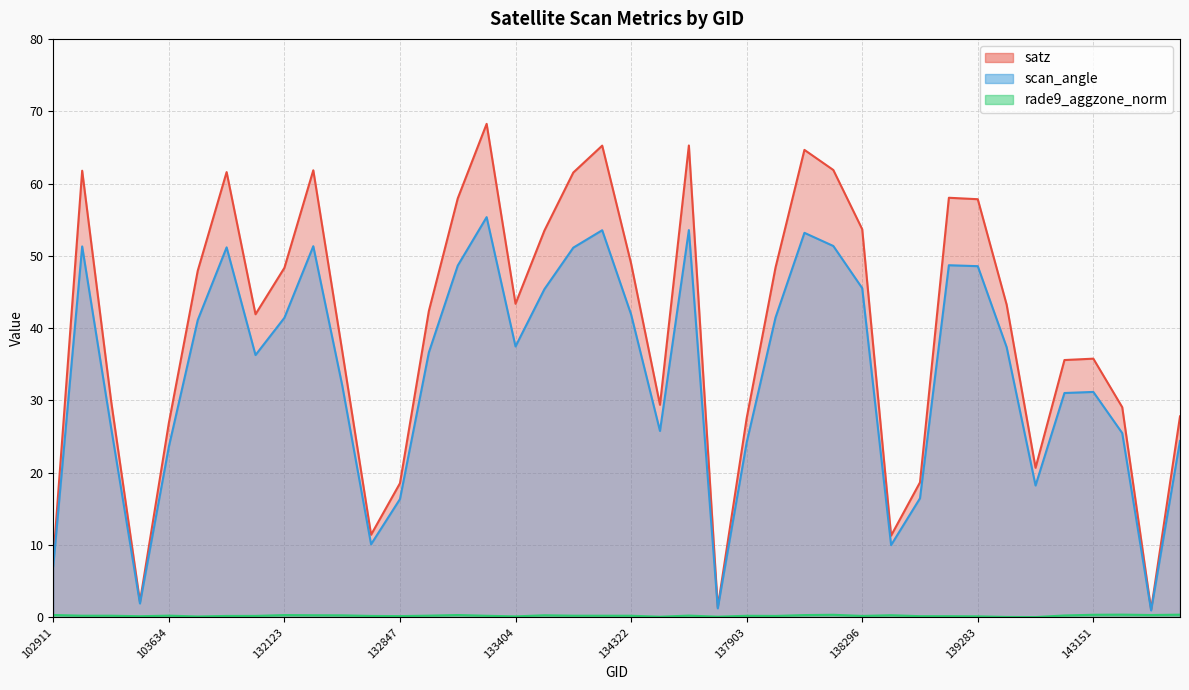

What is the sum of all satz values?

1589.7